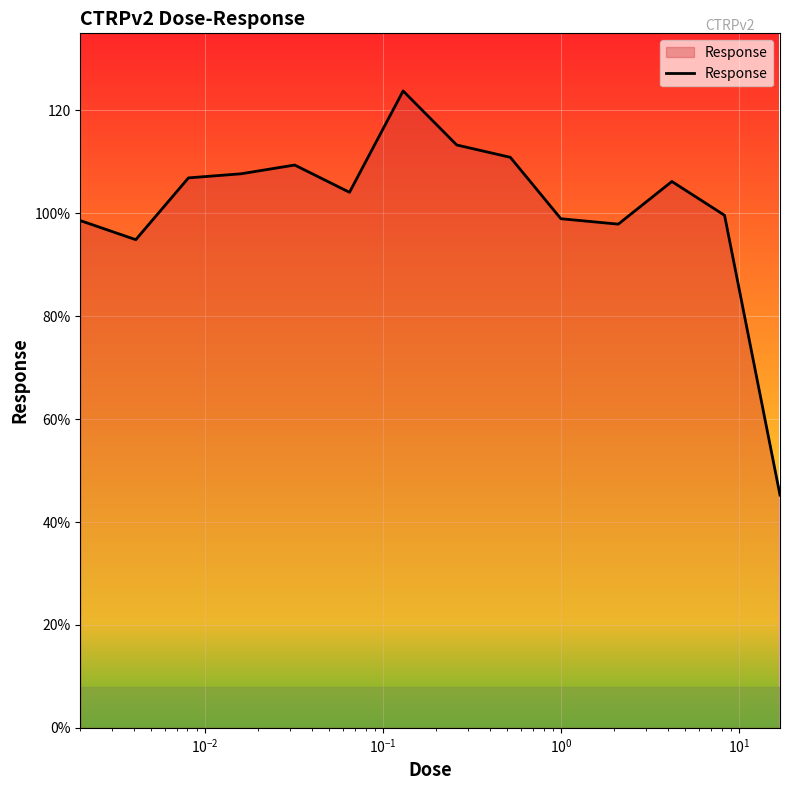

What is the difference between the second highest and second lowest values?

18.4